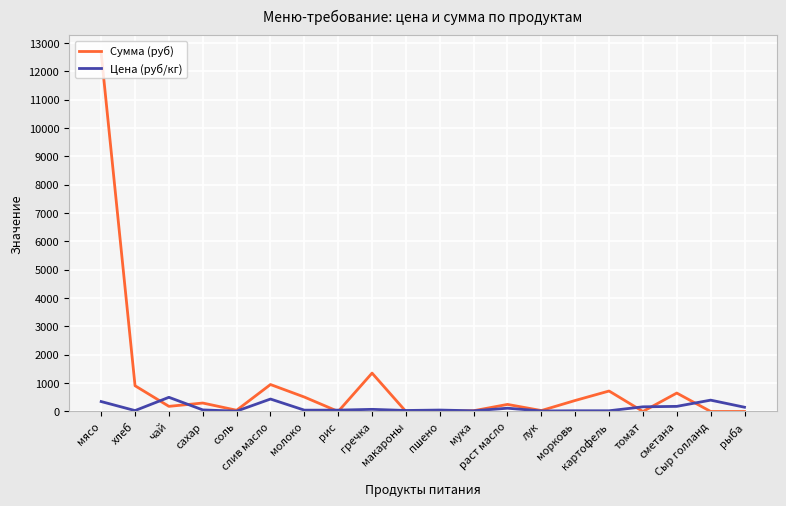

List the series in order of their overall mean, highest first.

Сумма (руб), Цена (руб/кг)